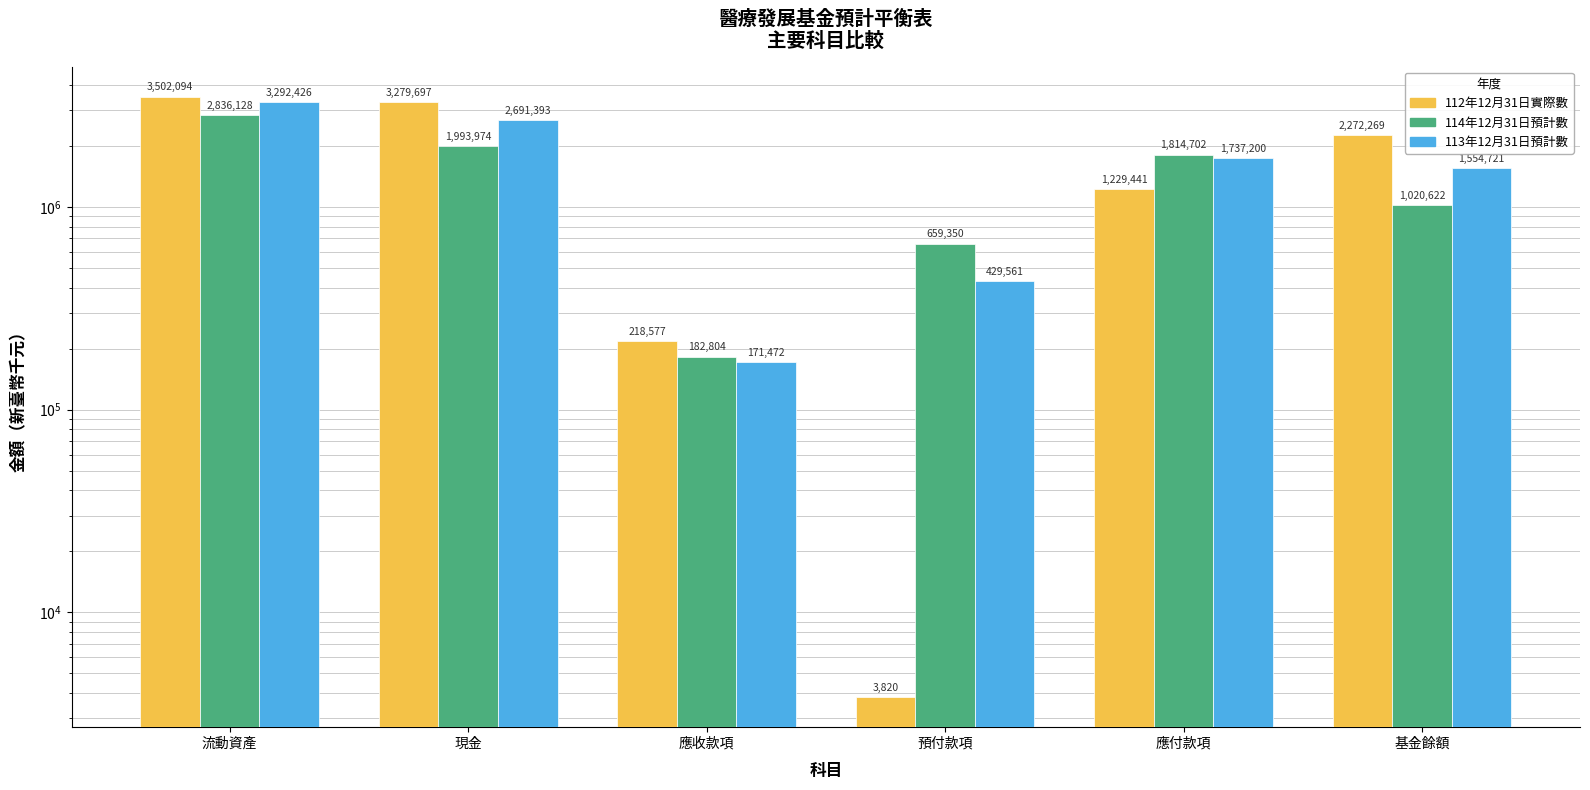

Which has a higher value, 應付款項 or 基金餘額?

基金餘額